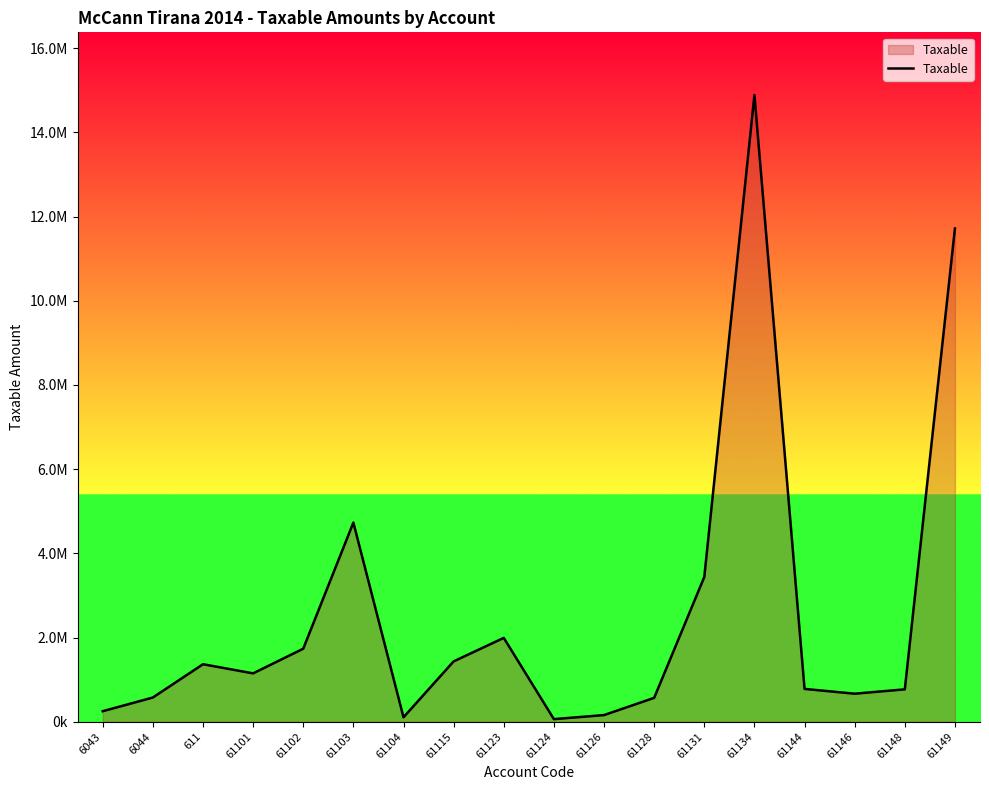

What is the label of the 2nd point from the right?

61148